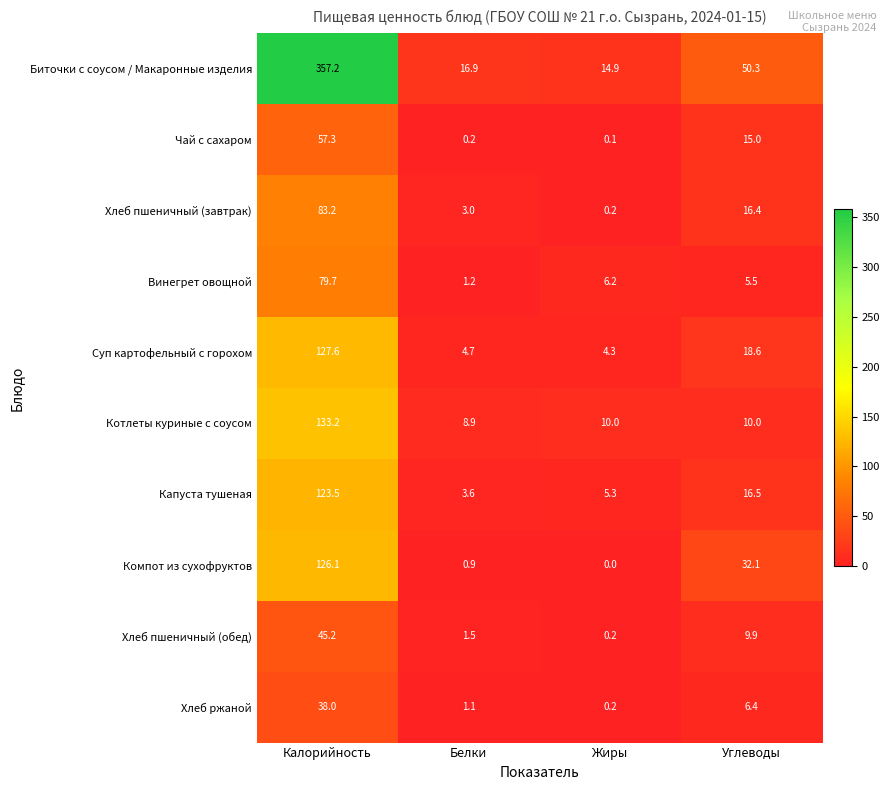

Which series has the widest spread of values?

Биточки с соусом / Макаронные изделия